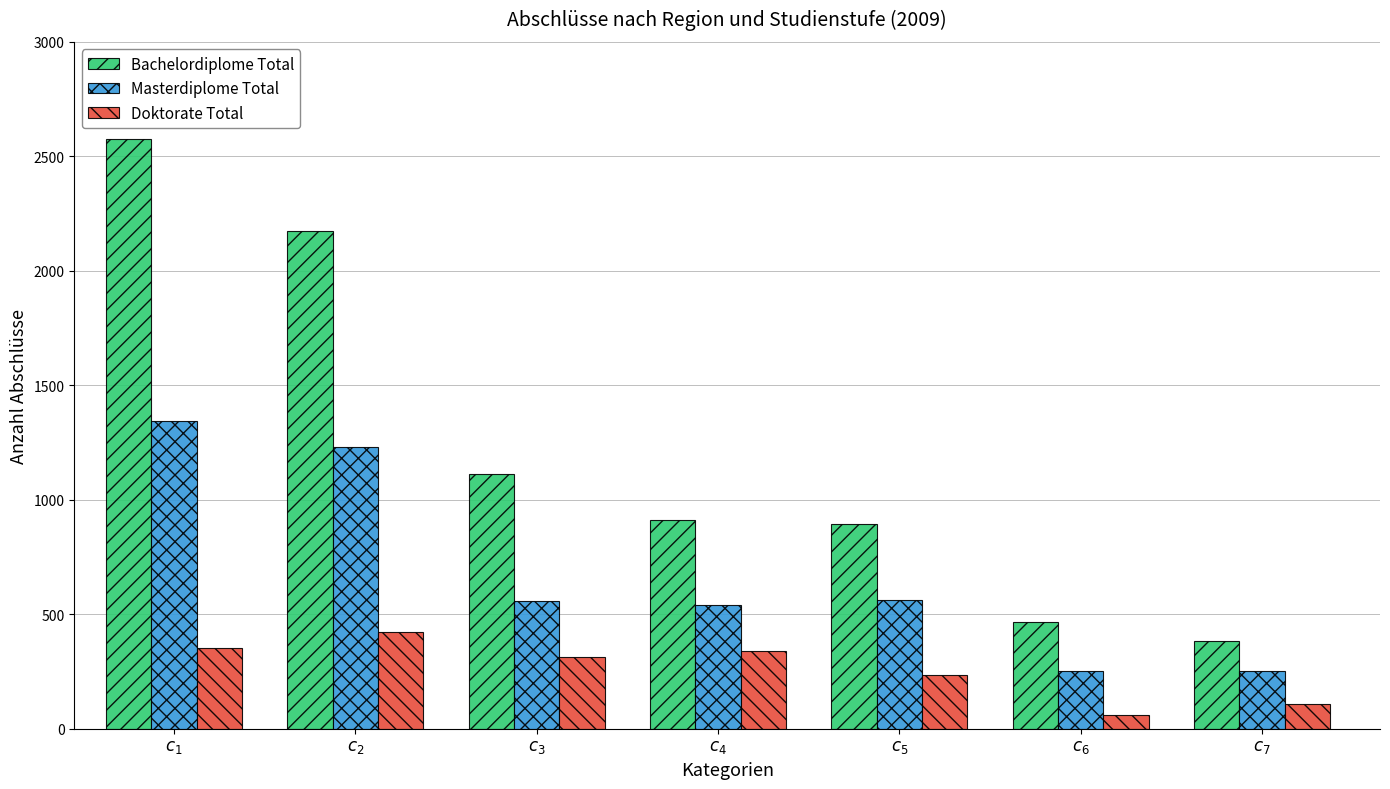

What is the sum of all Doktorate Total values?

1830